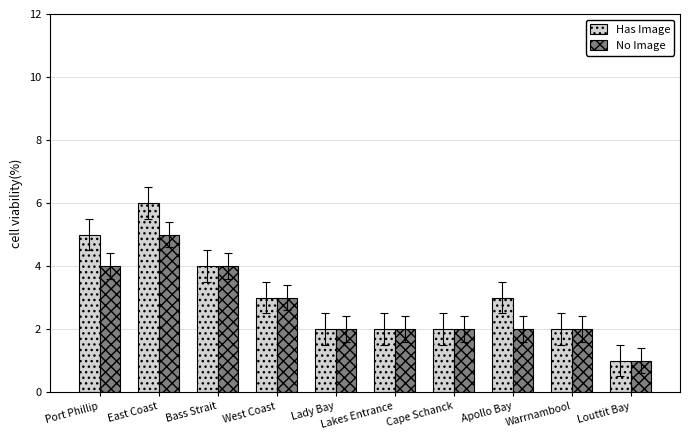

How many bars are there in each group?

2